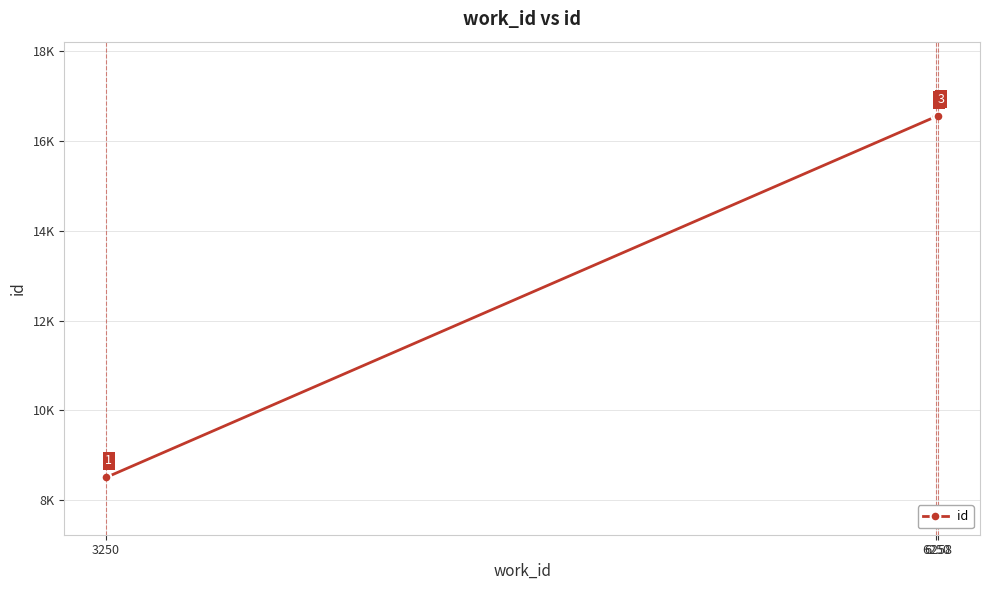

What is the change in value from 3250 to 6258?

+8056